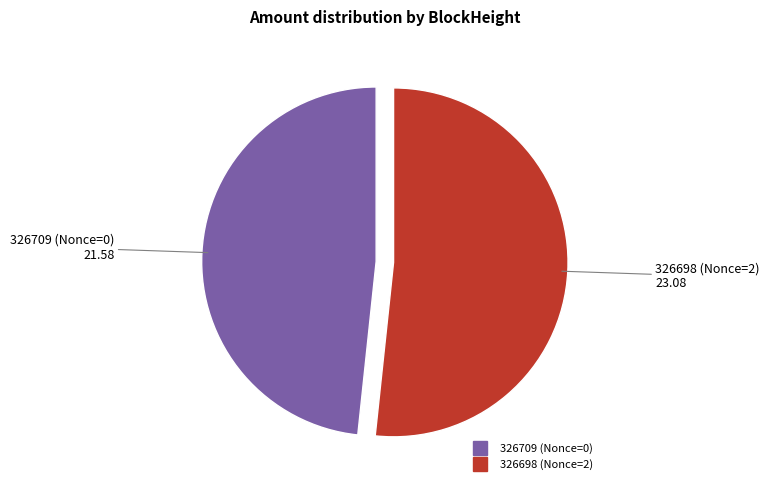

Which slice is the largest?

326698